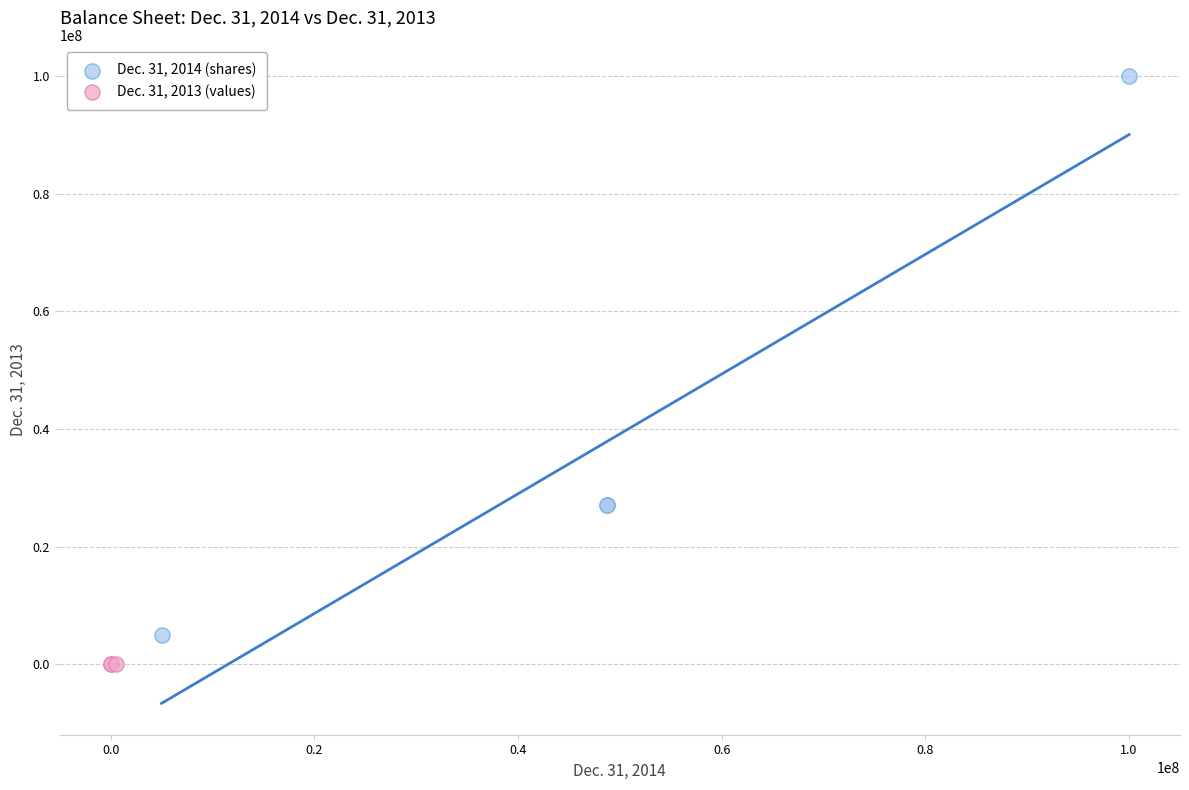

Which series contains the highest Y value?

Dec. 31, 2014 (shares)